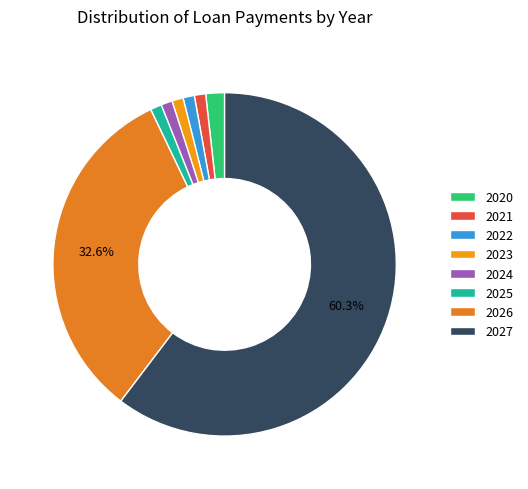

How many slices are in this pie chart?

8